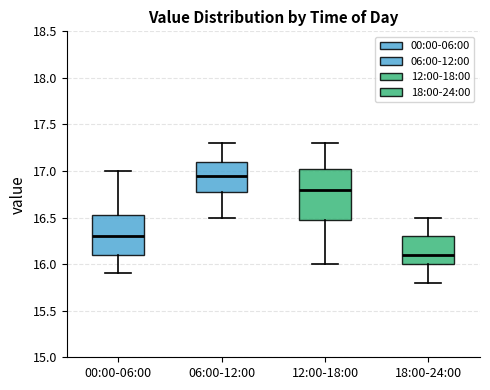

Where does the upper whisker of the box for 12:00-18:00 end on the y-axis? The values are not printed on the chart, so give them approximately, as read against the axis.

17.30